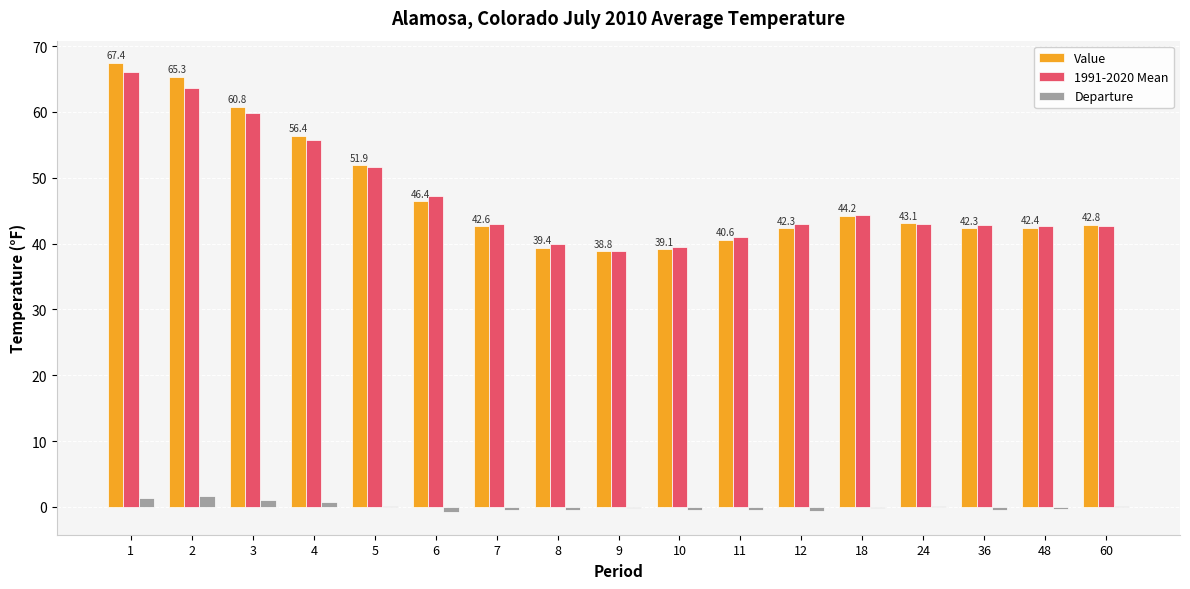

True or false: Value has a value of 116.2 at 2.

False